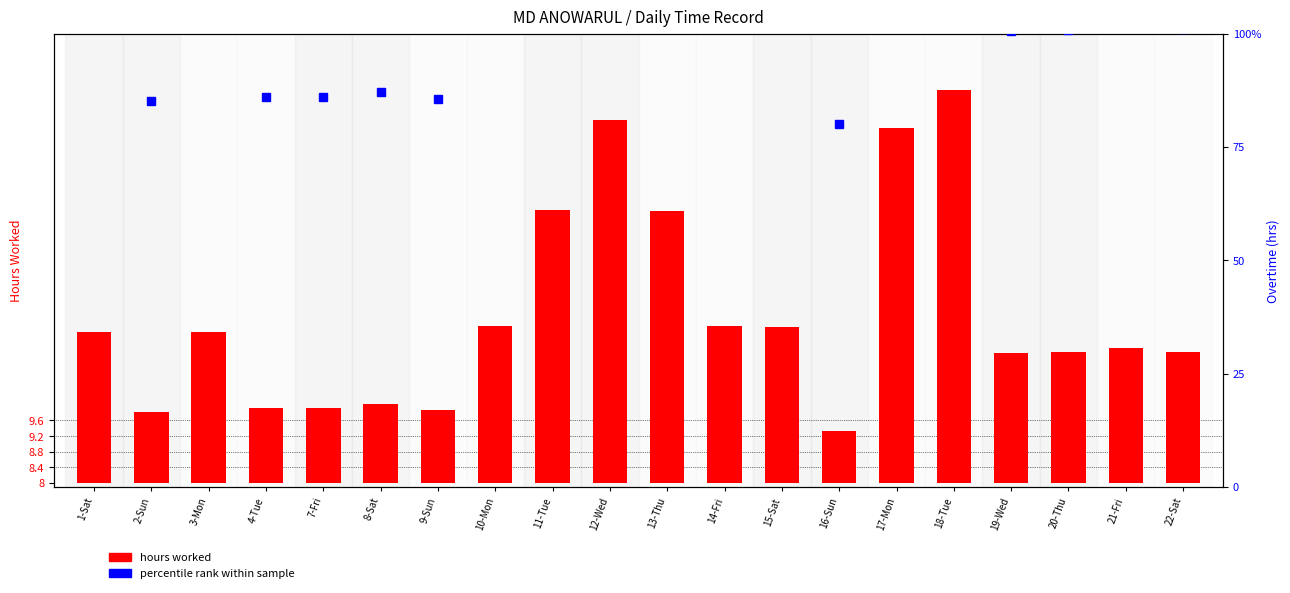

Which category has the highest value in the hours worked series?

18-Tue